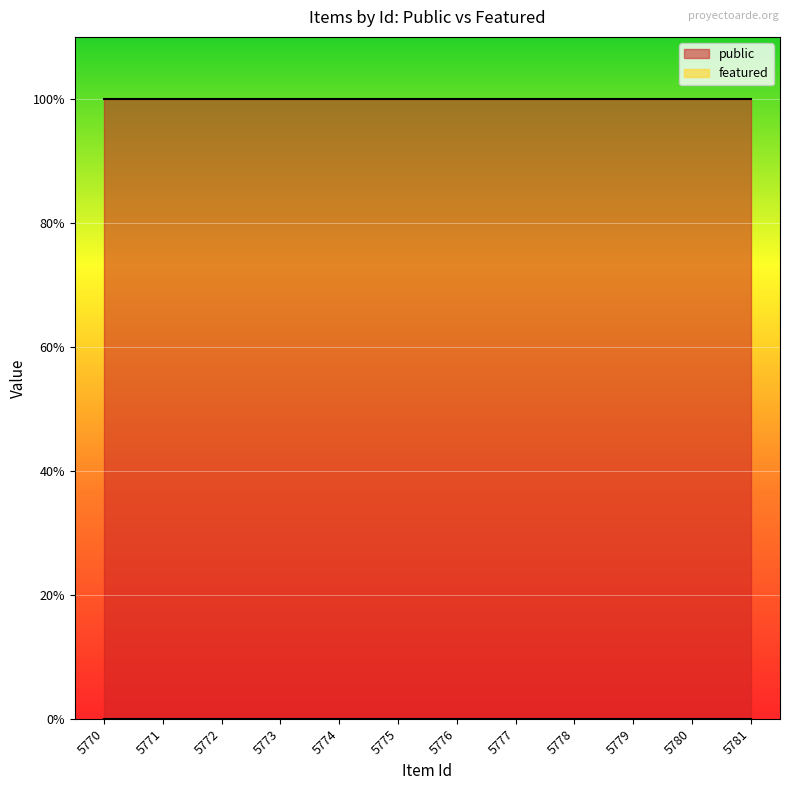

True or false: featured has more than 2 points higher than both neighbors.

False